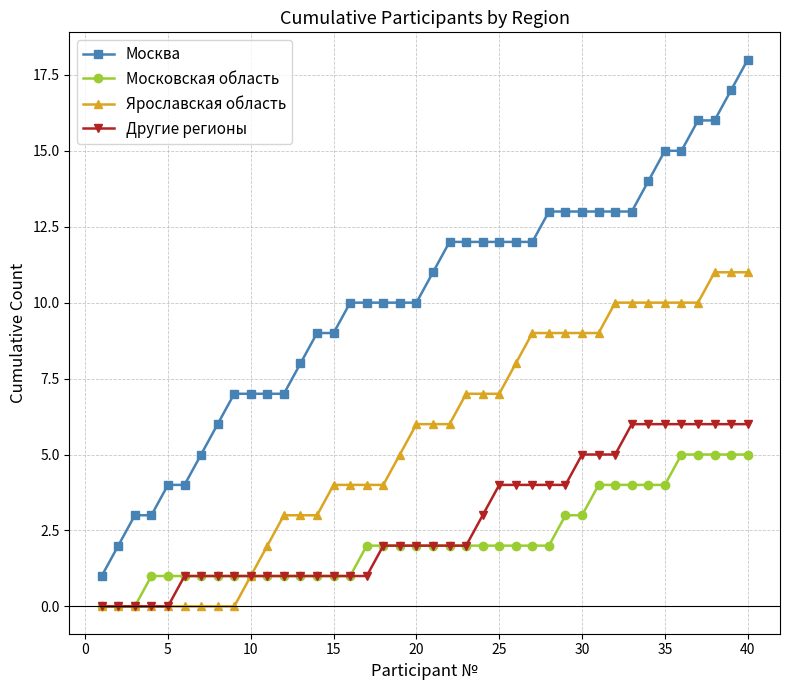

What are all the series names shown in the legend?

Москва, Московская область, Ярославская область, Другие регионы